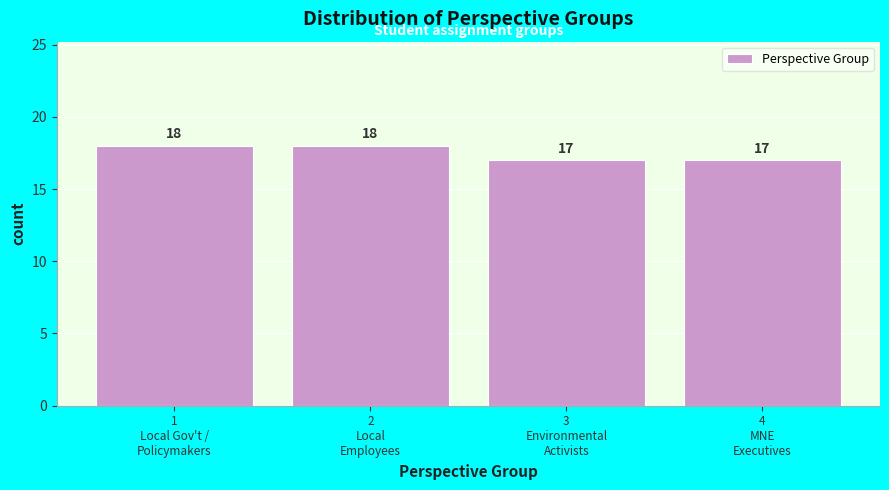

Reading left to right, list all the values displayed in this chart.

18	18	17	17